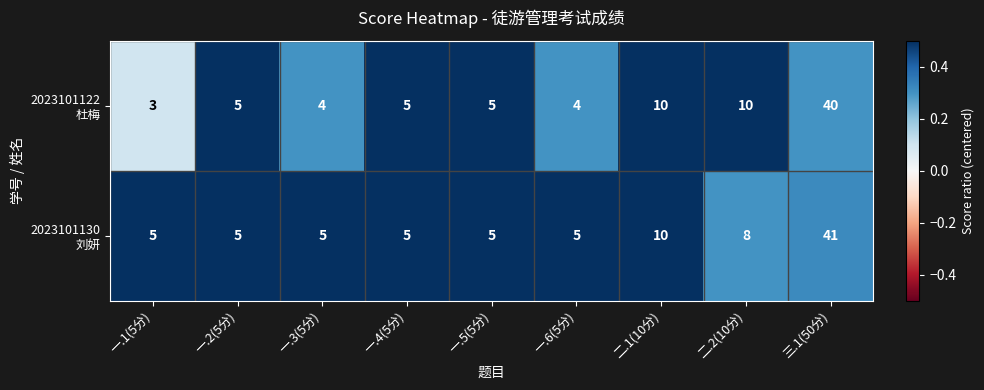

What is the total value across all series at 一.2(5分)?

10